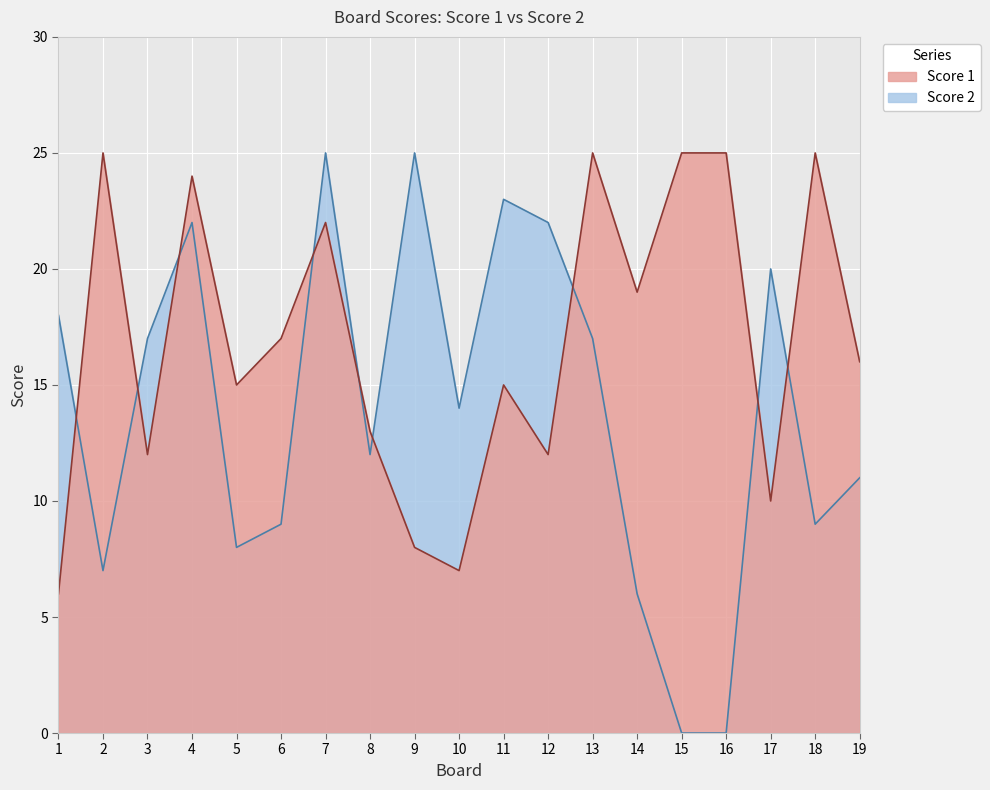

At which category does Score 2 reach its first local valley?

2